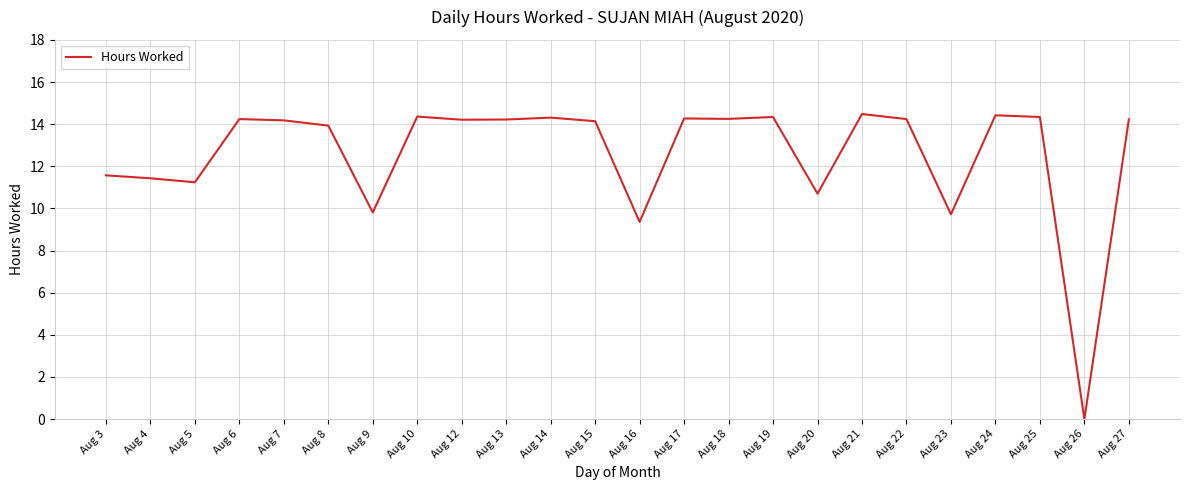

What is the change in value from Aug 4 to Aug 9?

-1.6